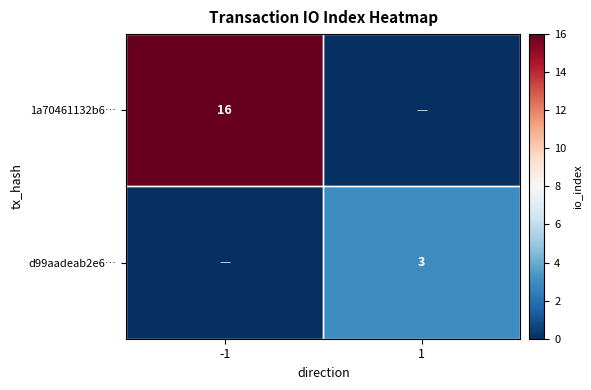

The value of d99aadeab2e6… at 1 is 1. True or false?

False